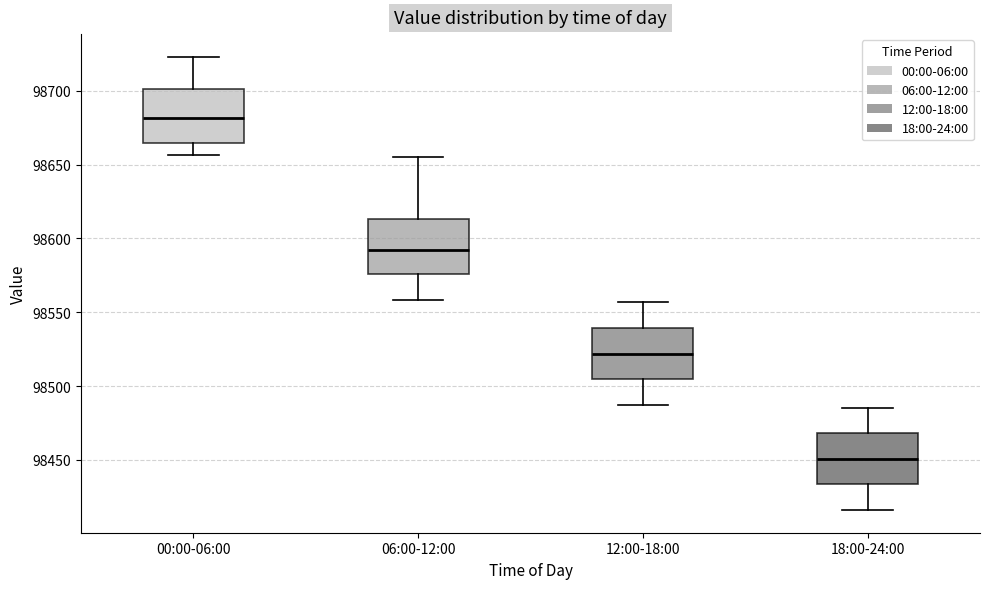

Reading left to right, read every box against the y-axis: the position of its median line, the range the box covers, and the ends of its whiskers. The values are not printed on the chart, so give them approximately, as read against the axis.

00:00-06:00: median 98680, box 98665 to 98700, whiskers 98655 to 98725
06:00-12:00: median 98590, box 98575 to 98615, whiskers 98560 to 98655
12:00-18:00: median 98520, box 98505 to 98540, whiskers 98485 to 98555
18:00-24:00: median 98450, box 98435 to 98470, whiskers 98415 to 98485